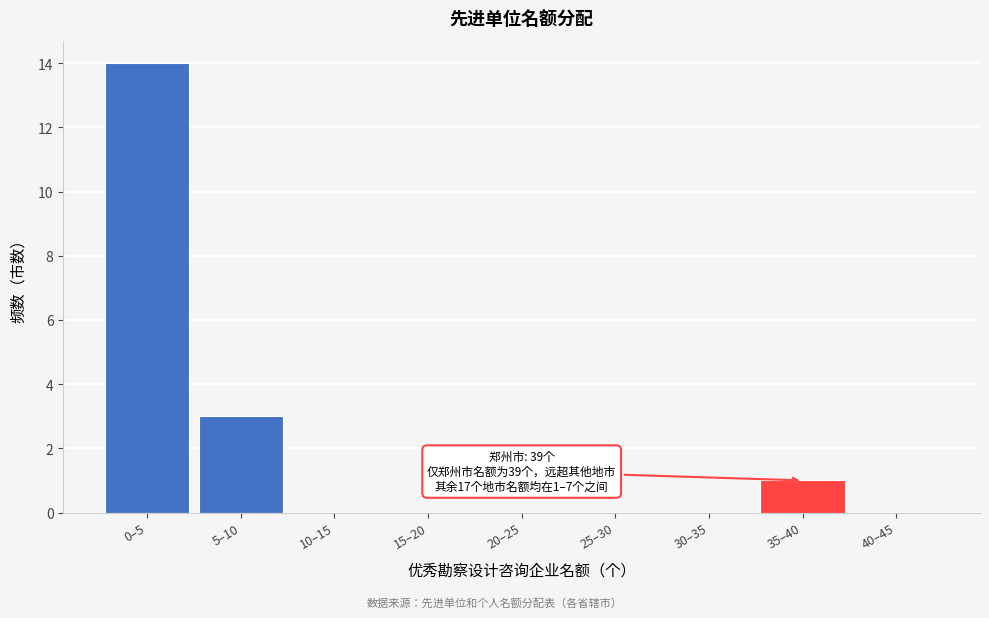

Reading left to right, extract all data points from this chart.

0–5=14	5–10=3	10–15=0	15–20=0	20–25=0	25–30=0	30–35=0	35–40=1	40–45=0